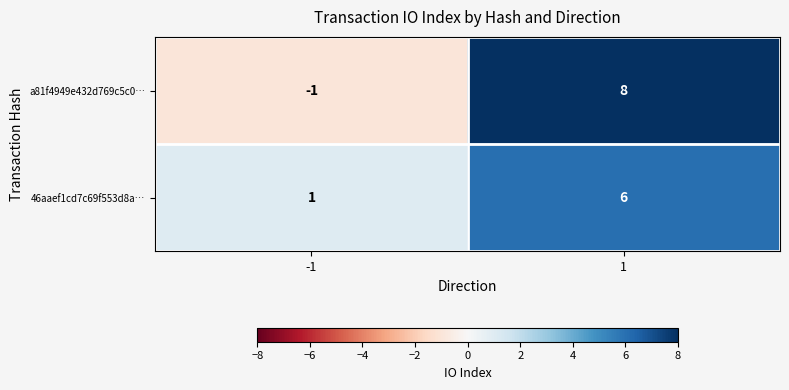

Reading left to right, what are all the values shown in this chart?

a81f4949e432d769c5c0…: -1	8
46aaef1cd7c69f553d8a…: 1	6